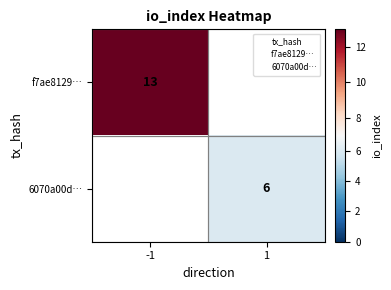

List the series in order of their overall mean, highest first.

f7ae8129…, 6070a00d…